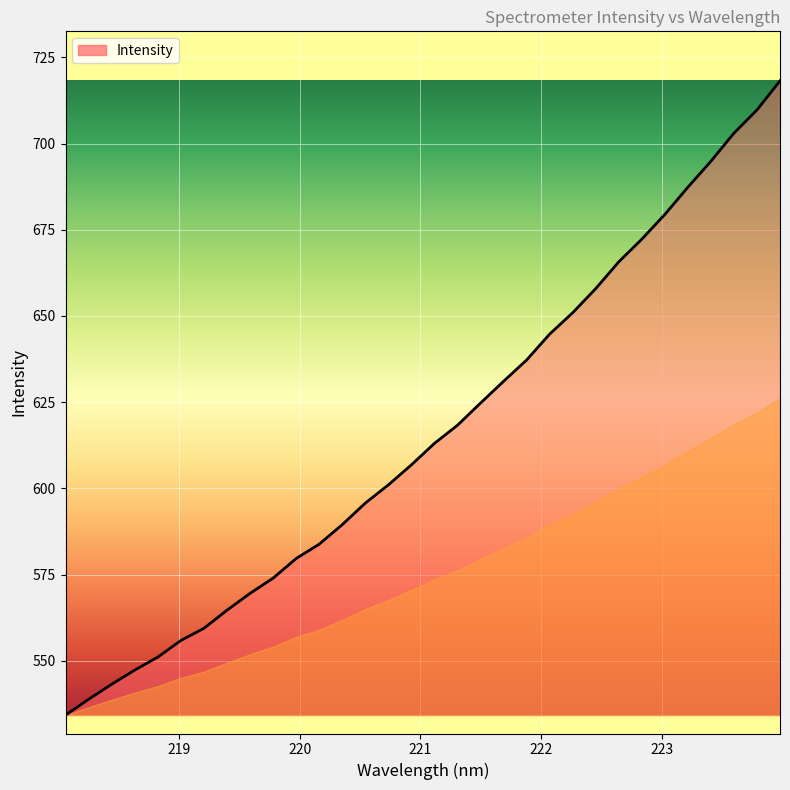

What is the greatest value displayed?

718.2